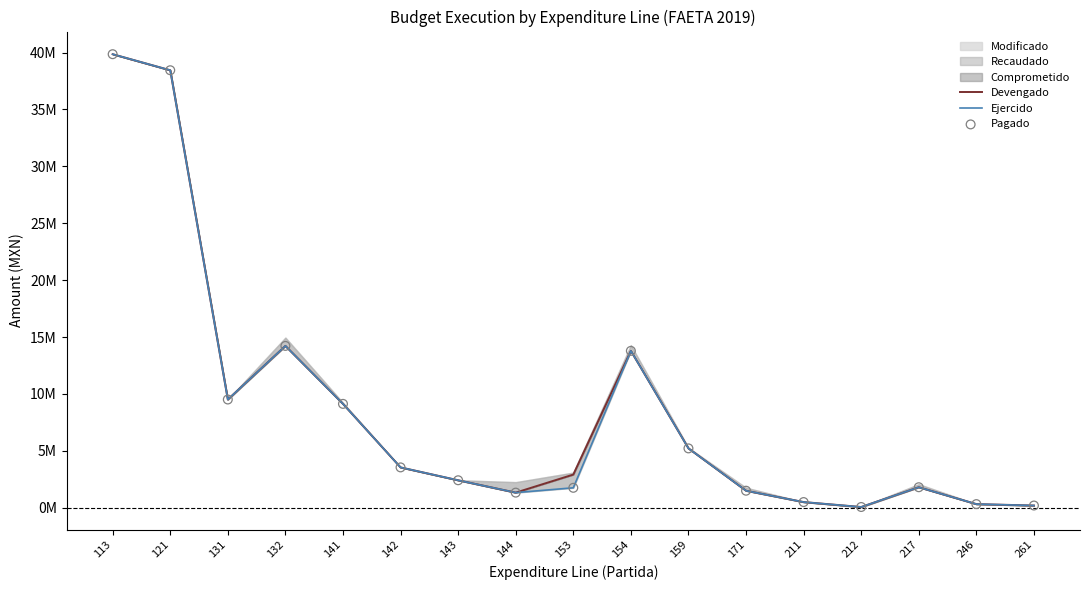

At which category is the sum across all series the highest?

113